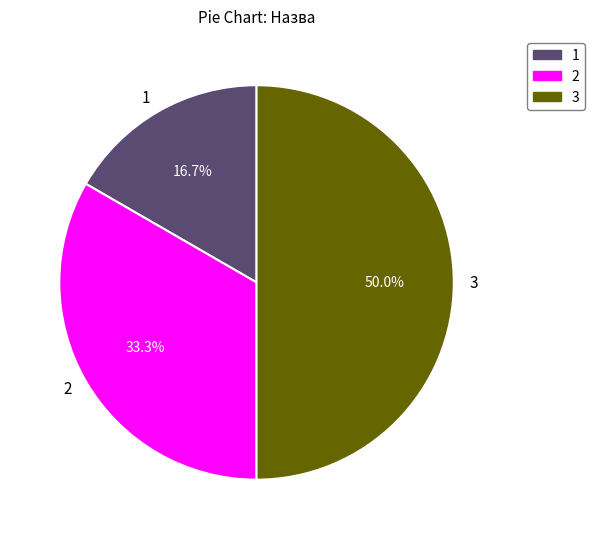

Does 1 represent more than half of the total?

No